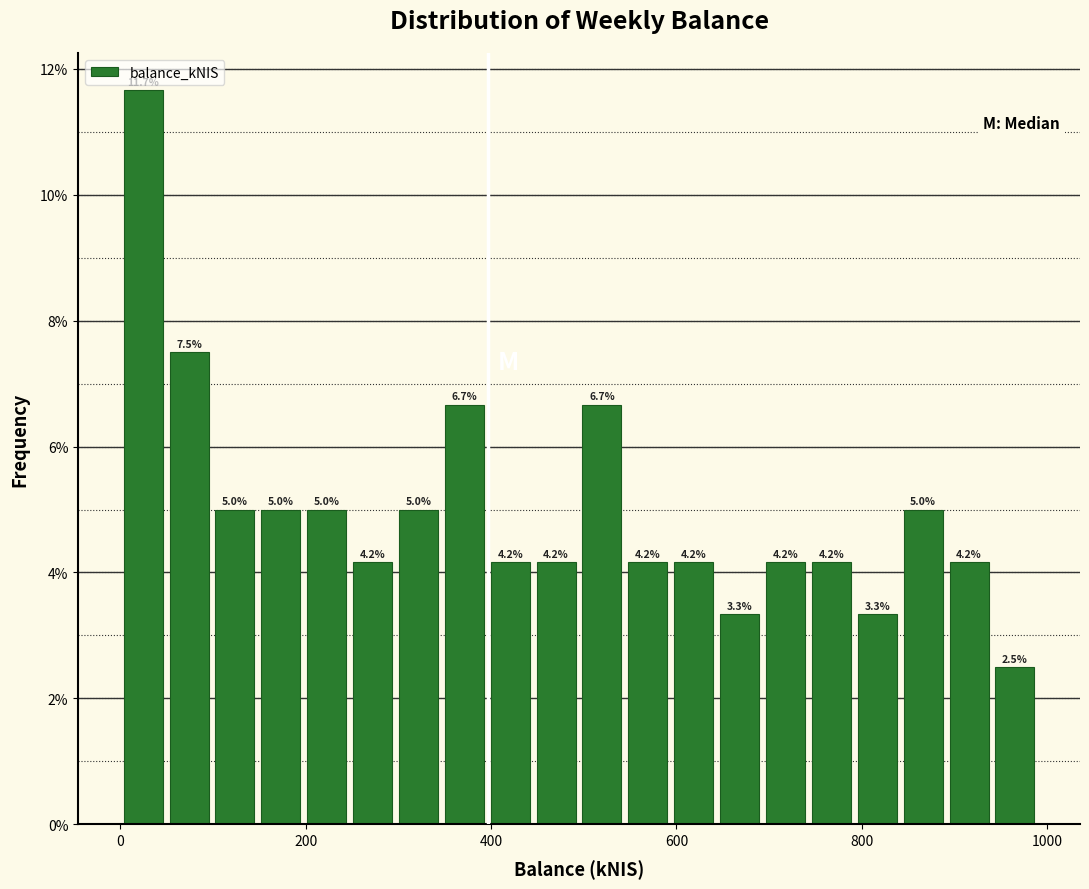

Read against the x-axis, roughly where is the centre of the tallest bar?

20